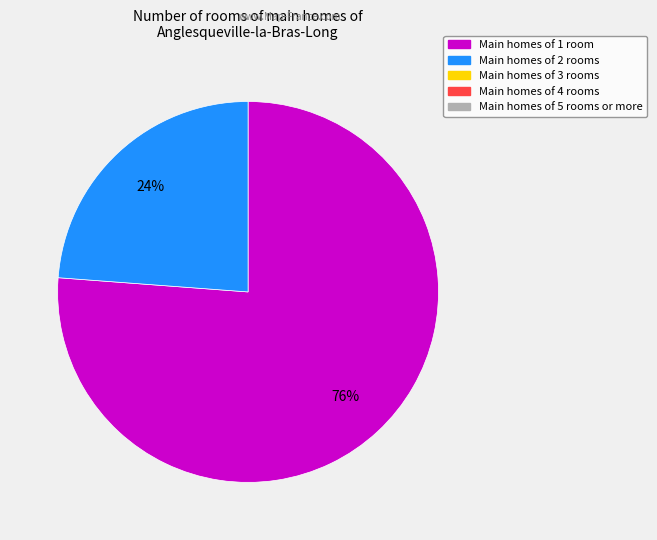

Does any single category account for the majority?

Yes